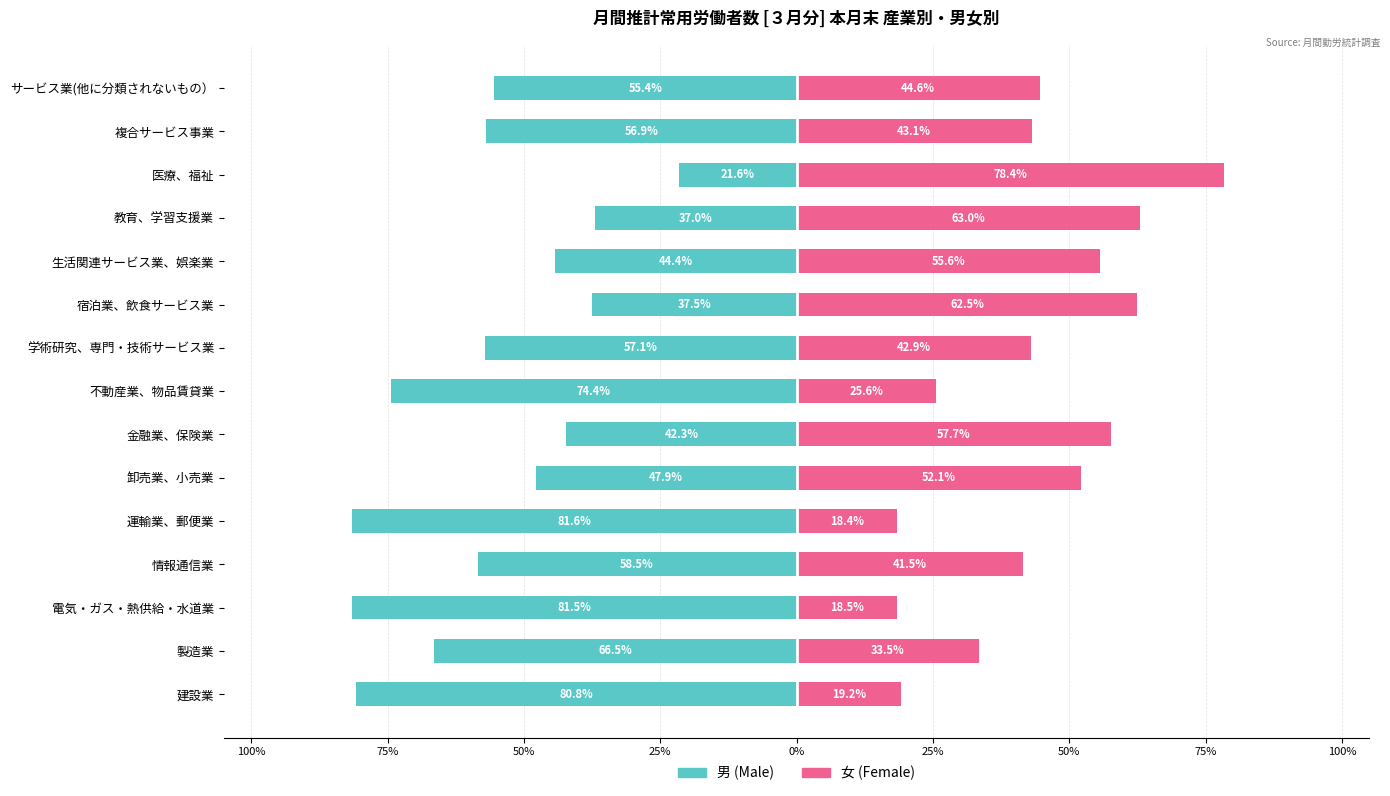

What is the average value of the 女 (Female) series?

43.8